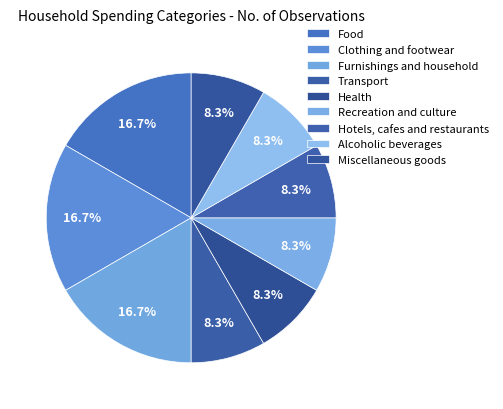

Does Recreation and culture represent more than half of the total?

No